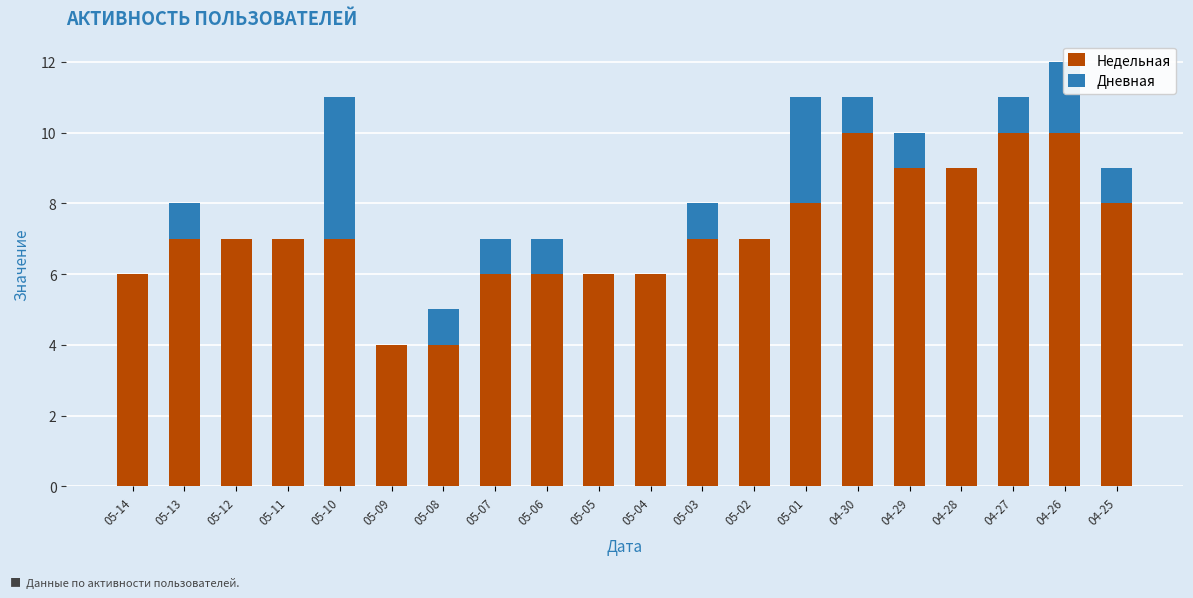

At which category is the sum across all series the highest?

04-26